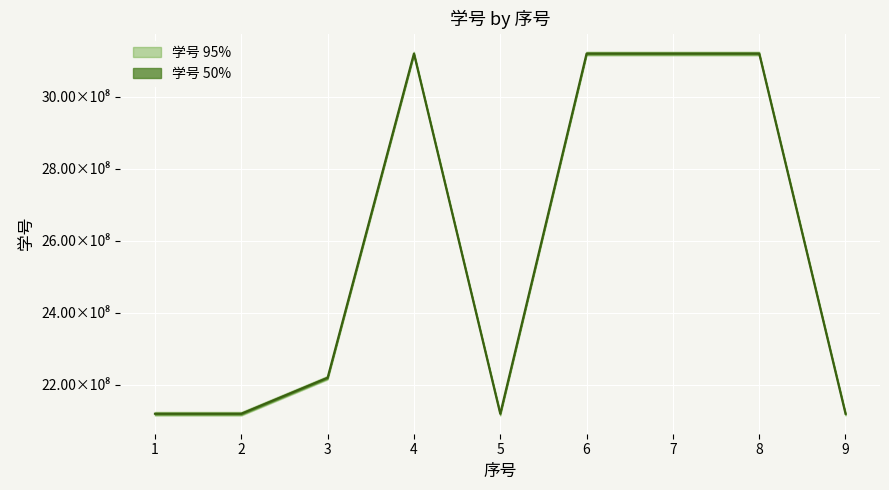

How many values are below 2220160741?

4